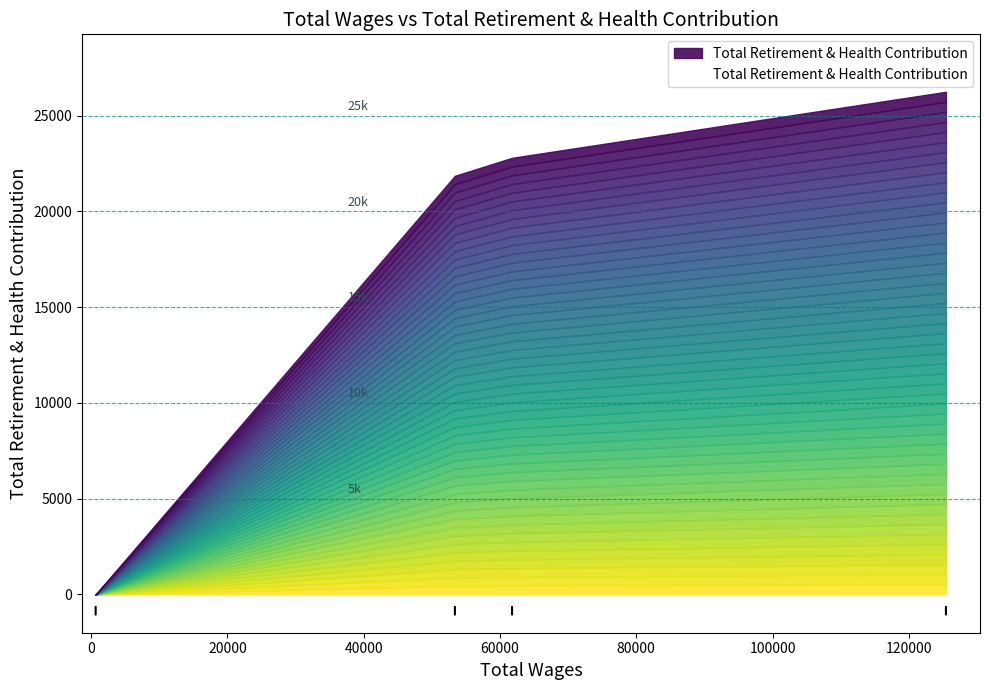

The chart shows a value of 32968 at Administrative Assistant II. True or false?

False